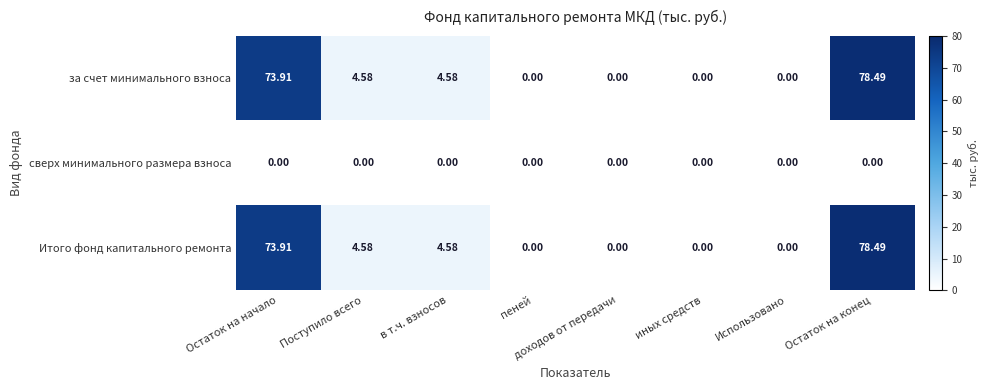

Where does the за счет минимального взноса series first go above 4?

Остаток на начало